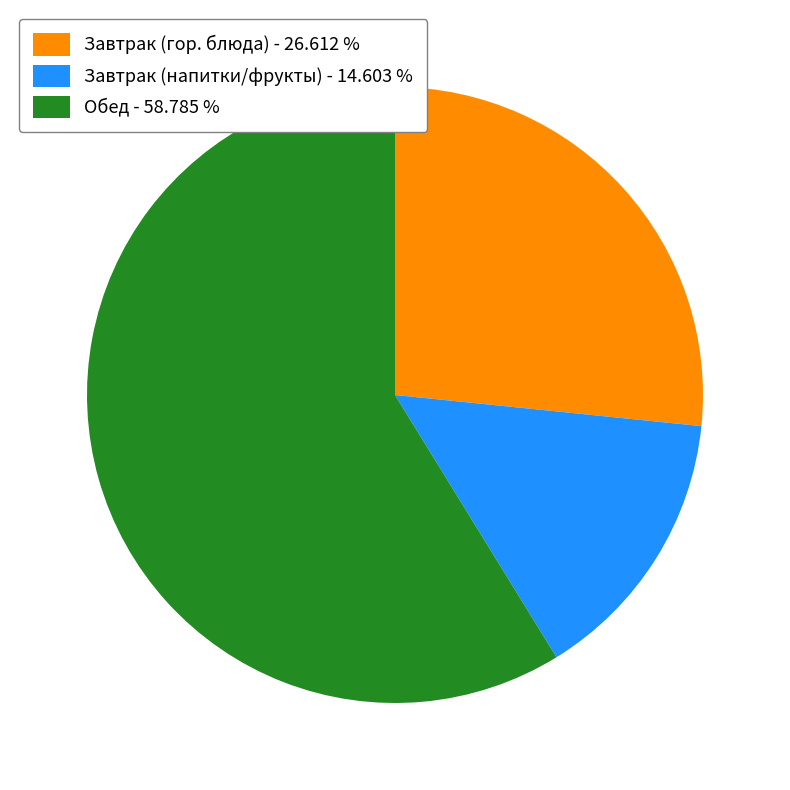

Which category has the biggest portion of the pie?

Обед - 58.785 %